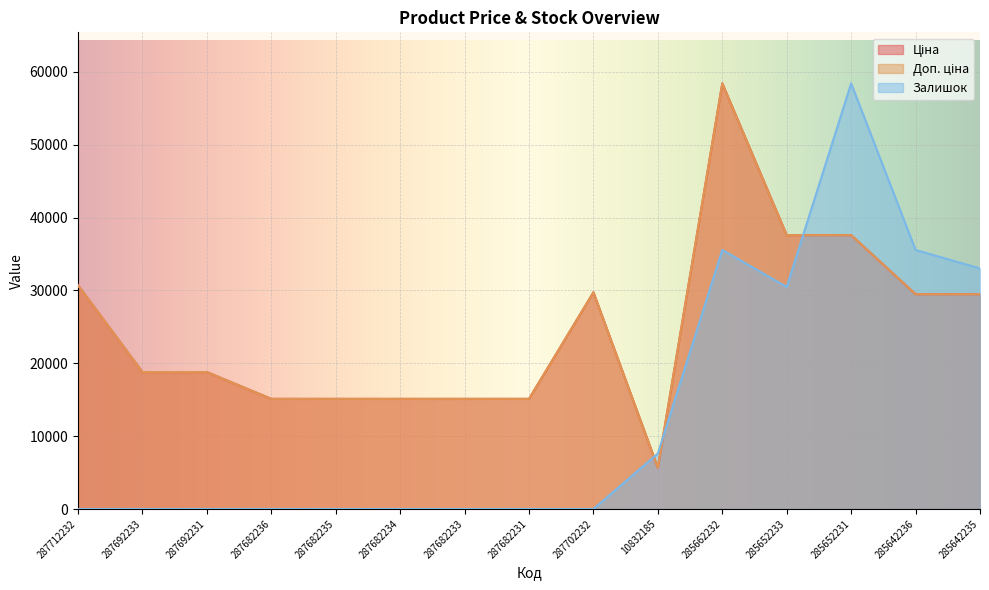

What is the average value of the Ціна series?

24795.2